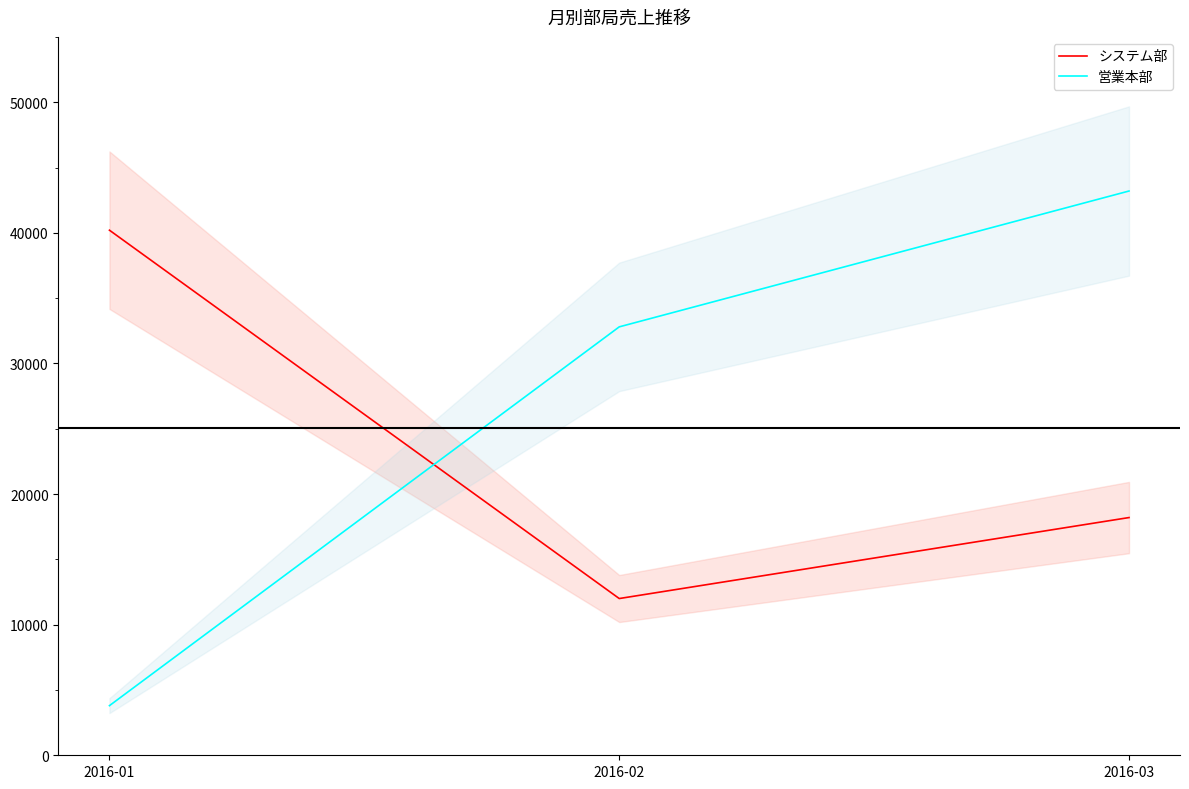

How many data points in 営業本部 are above 32800?

1